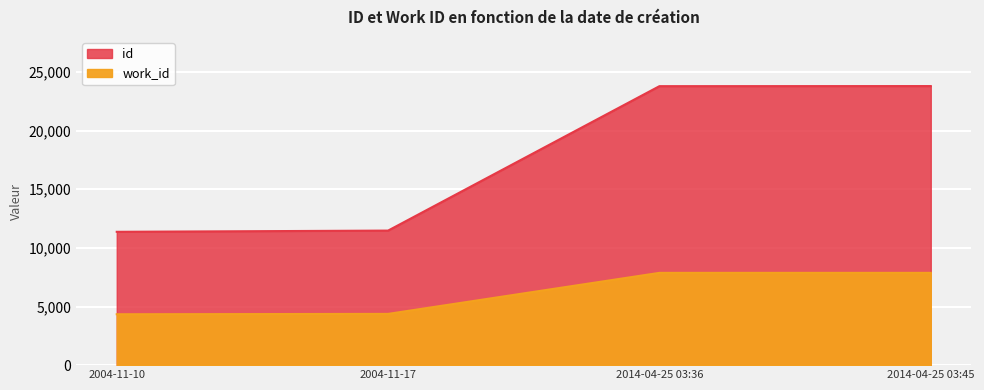

Which series has the largest total across all categories?

id